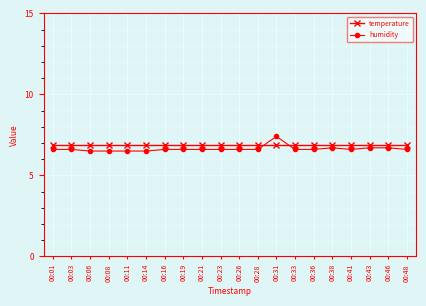

What is the value of the humidity point at the 14th from the left?

6.6